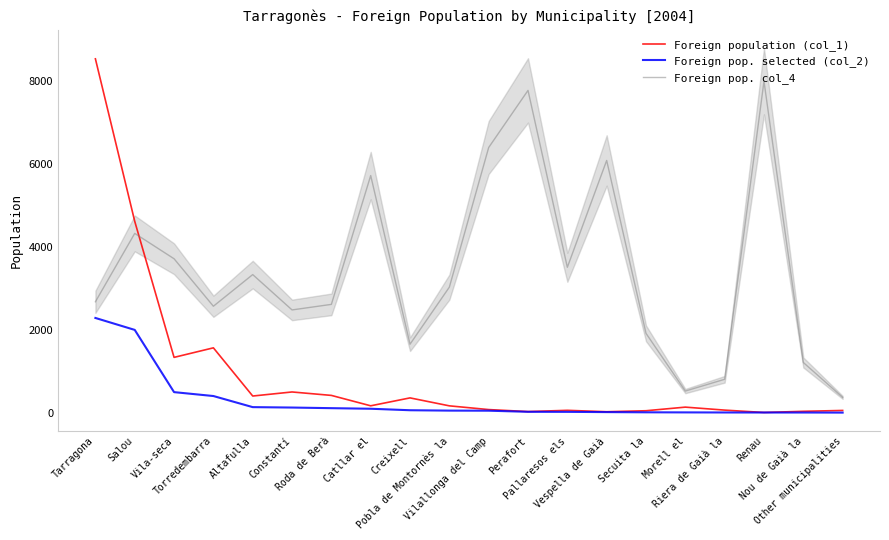

True or false: Foreign population (col_1) and Foreign pop. selected (col_2) intersect in this chart.

False